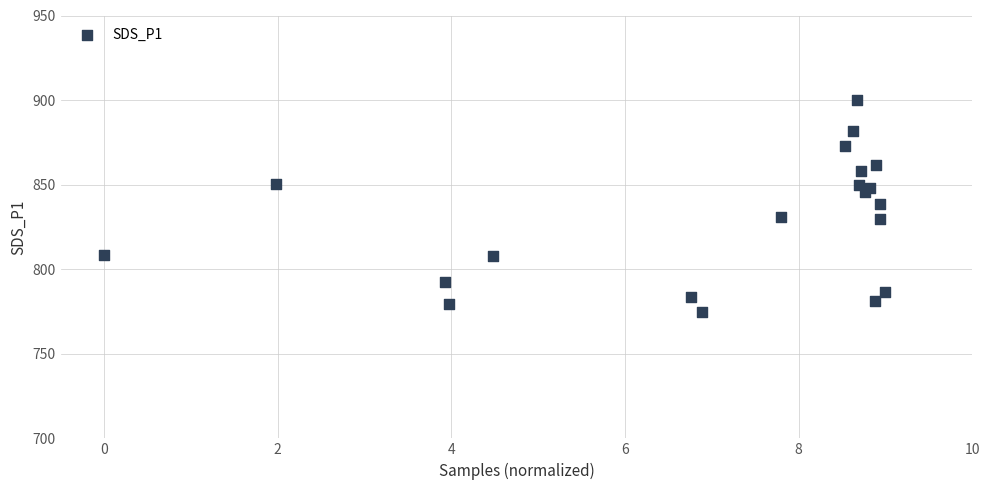

What is the range of X values (max minus min)?

9.0